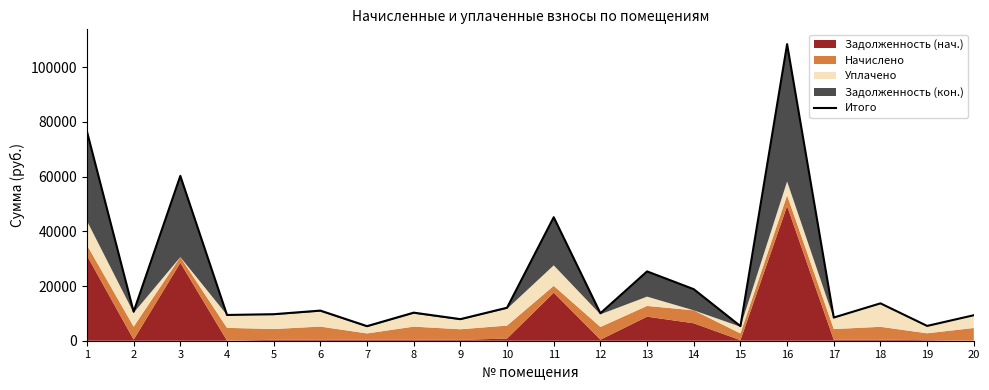

True or false: the data has more than 2 interior local peaks.

True